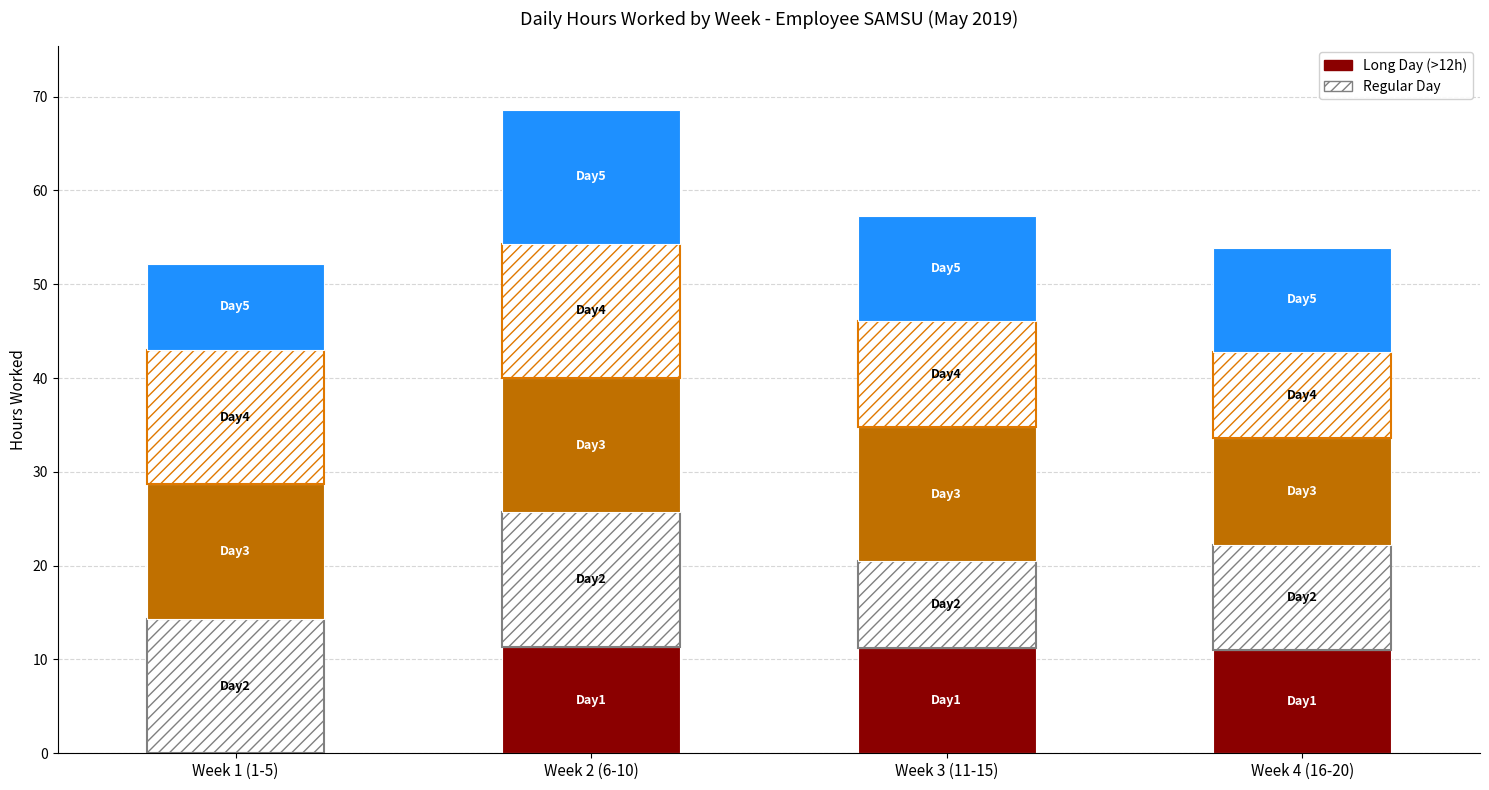

What is the total value across all series at Week 3 (11-15)?

57.3